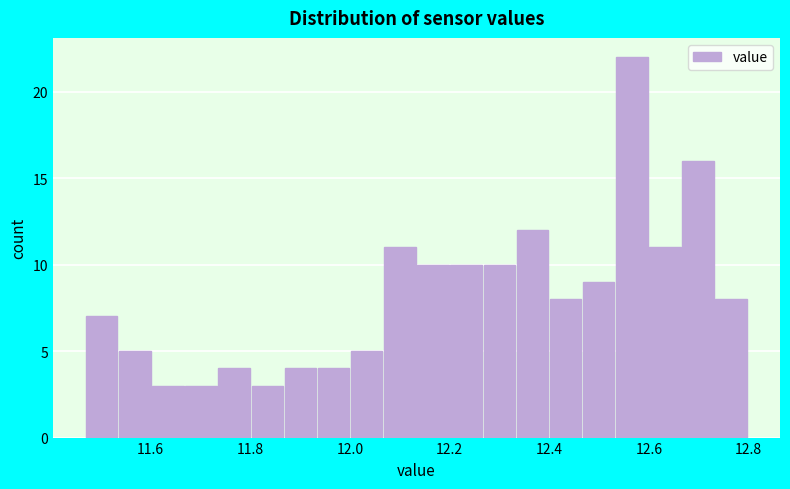

Around what value on the x-axis is the tallest bar? Give the approximate position of its centre, as read against the axis.

12.56